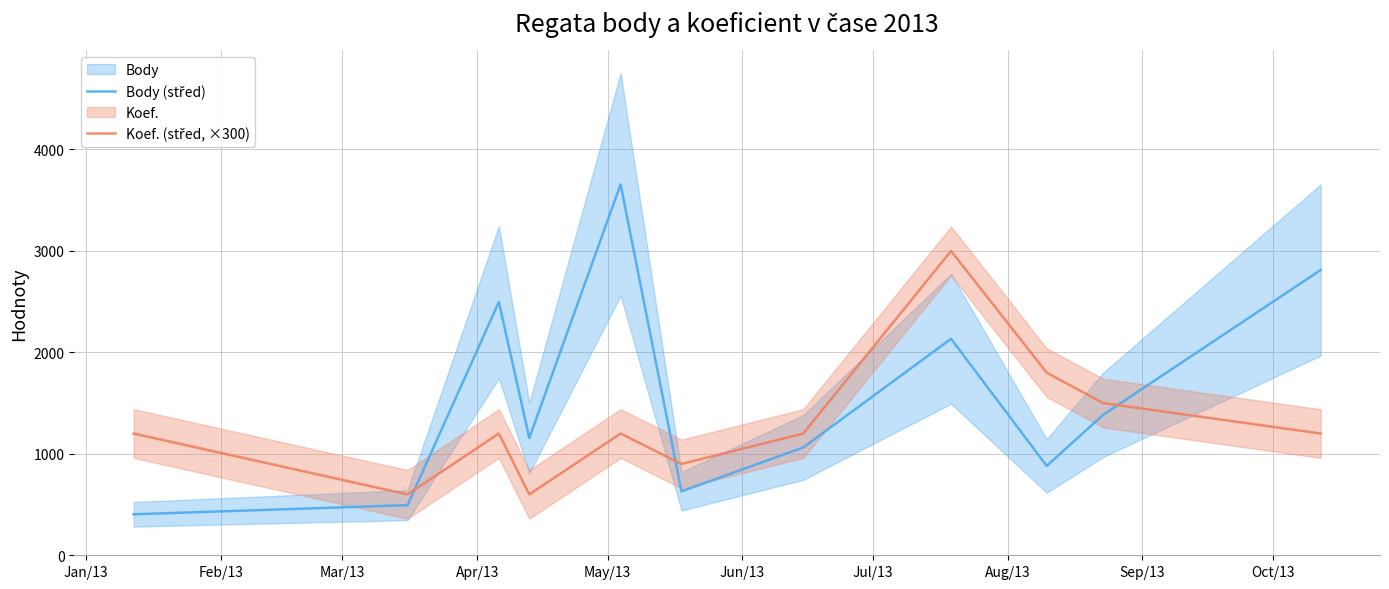

How many interior local peaks does the Koef. (střed, ×300) series have?

3